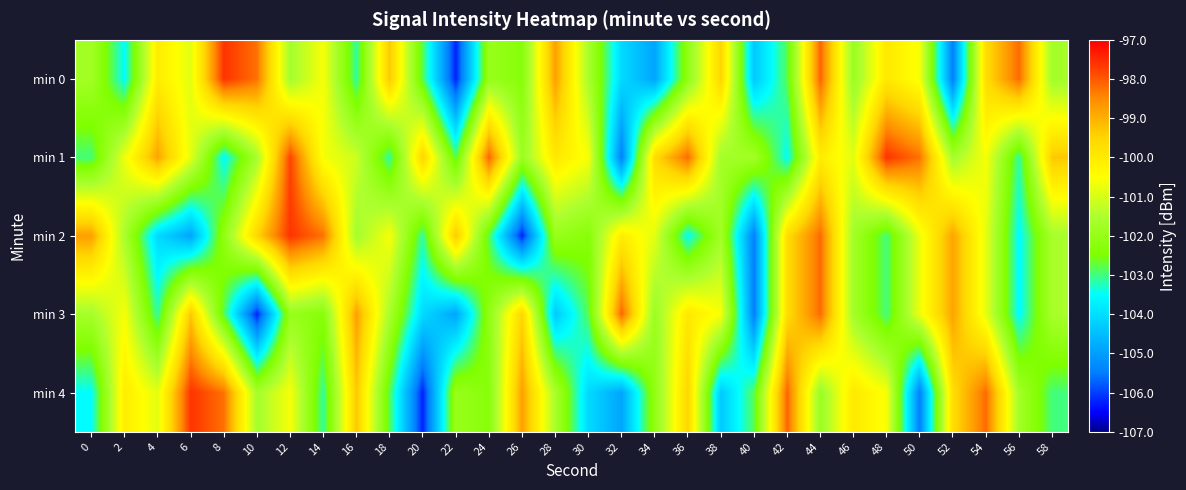

Rank the series at 10 from lowest to highest value.

min 3, min 4, min 1, min 2, min 0